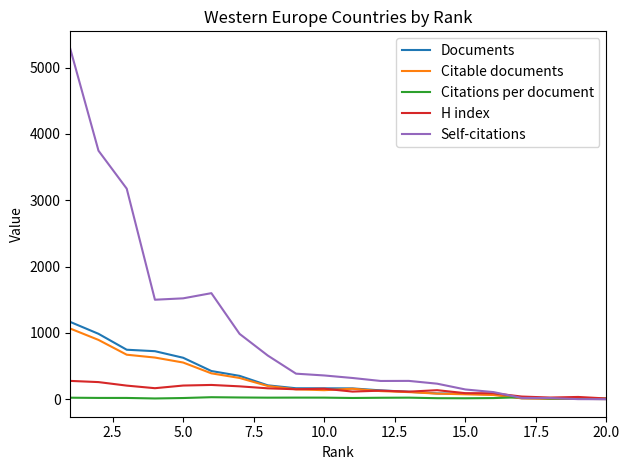

Count the number of categories in the chart.

20